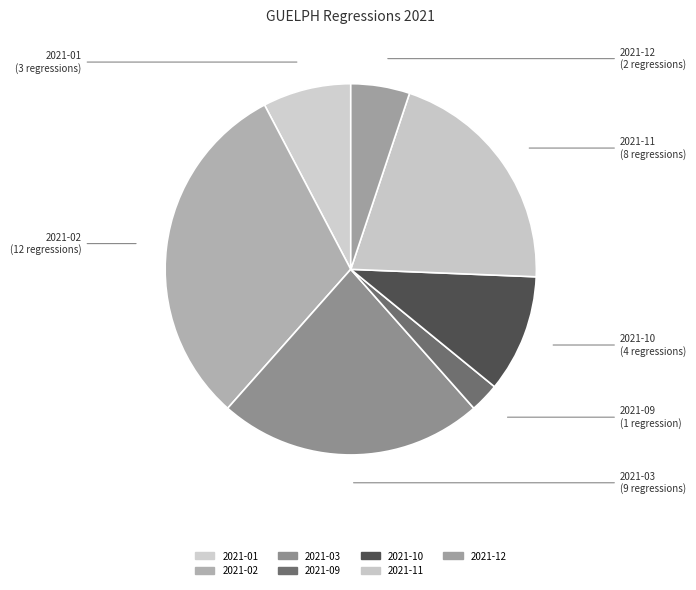

Rank the categories by value from lowest to highest.

2021-09, 2021-12, 2021-01, 2021-10, 2021-11, 2021-03, 2021-02